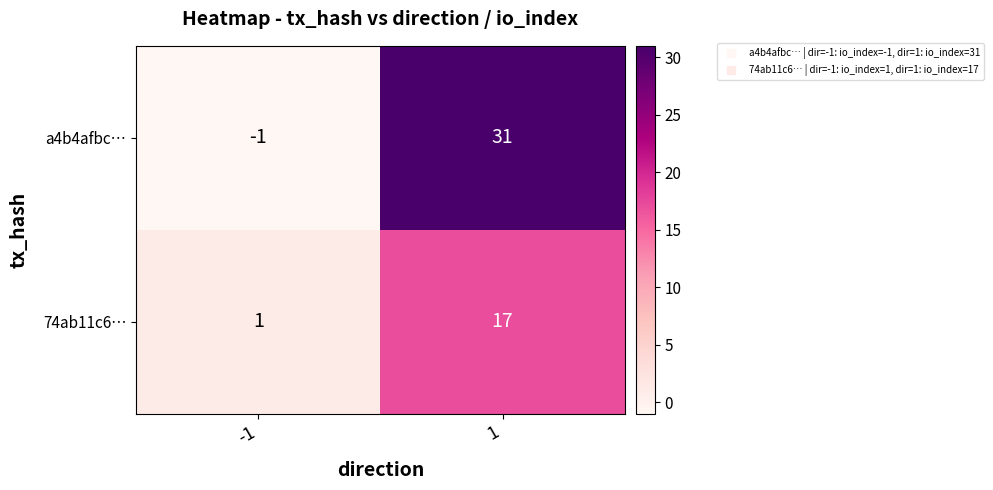

What is the approximate value of 74ab11c6… at 1?

17